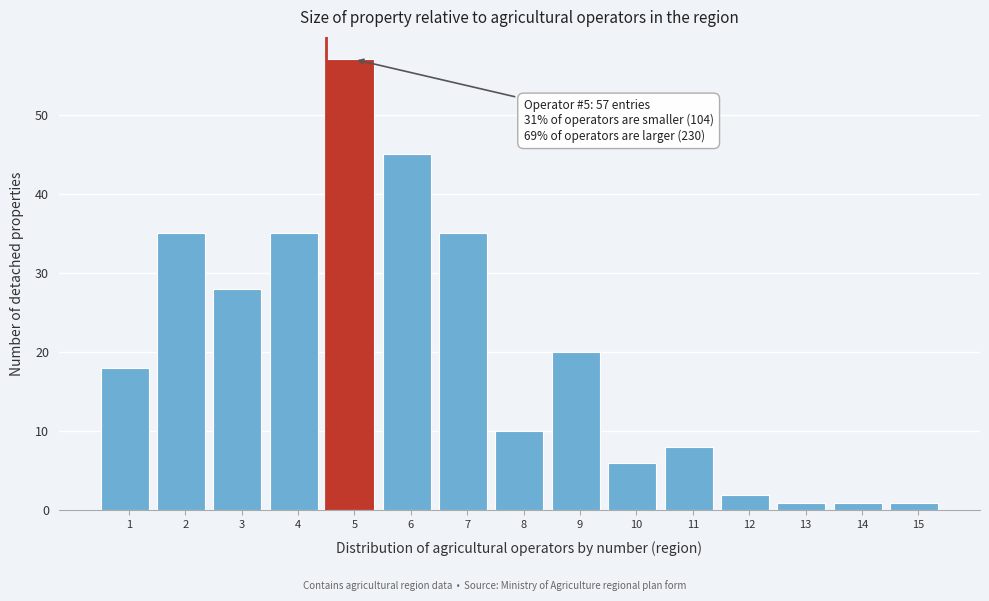

Reading left to right, what are all the values shown in this chart?

18	35	28	35	57	45	35	10	20	6	8	2	1	1	1